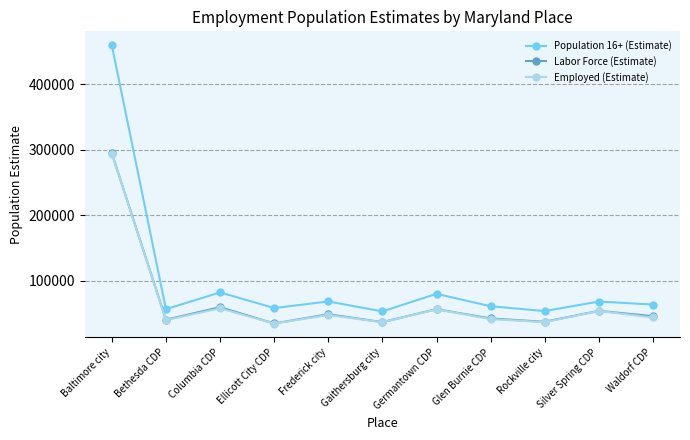

True or false: Employed (Estimate) and Labor Force (Estimate) intersect in this chart.

False